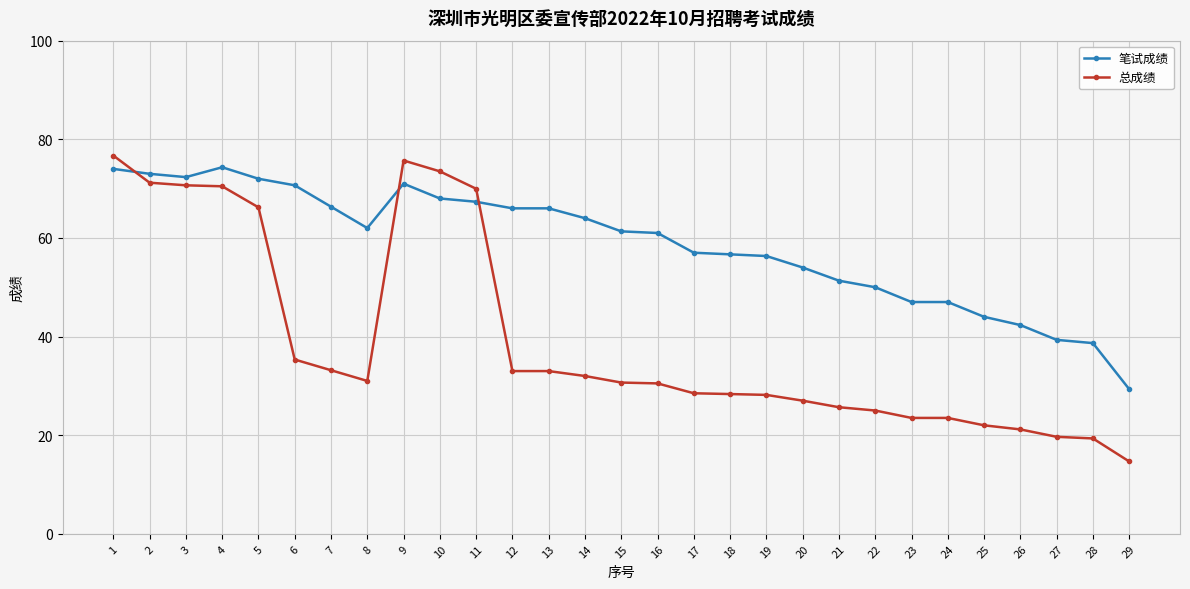

Read the 总成绩 value at 8.

31.0